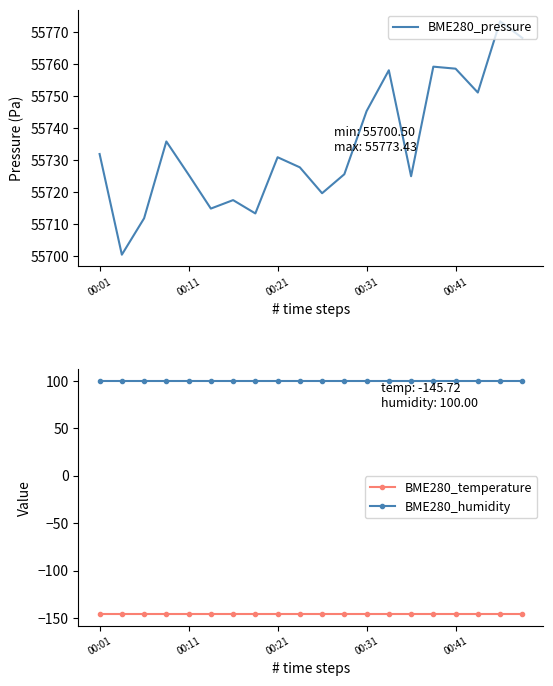

At 13, list the series in order from largest to smallest.

BME280_pressure, BME280_humidity, BME280_temperature